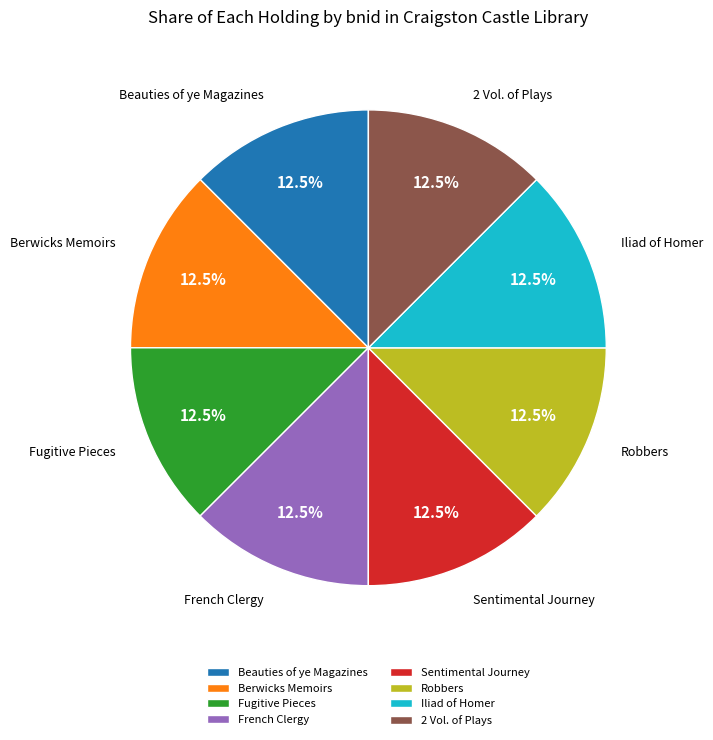

How many segments does this pie chart have?

8